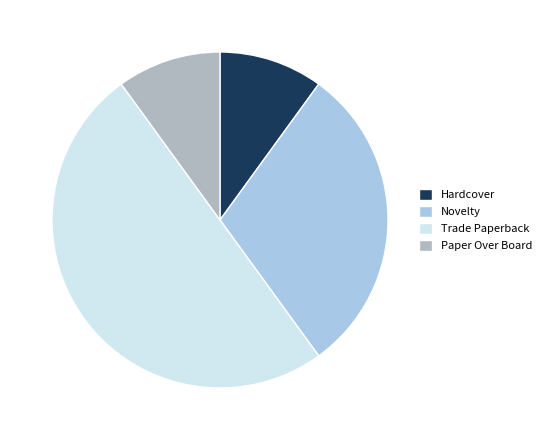

Does Novelty account for over 50% of the chart?

No